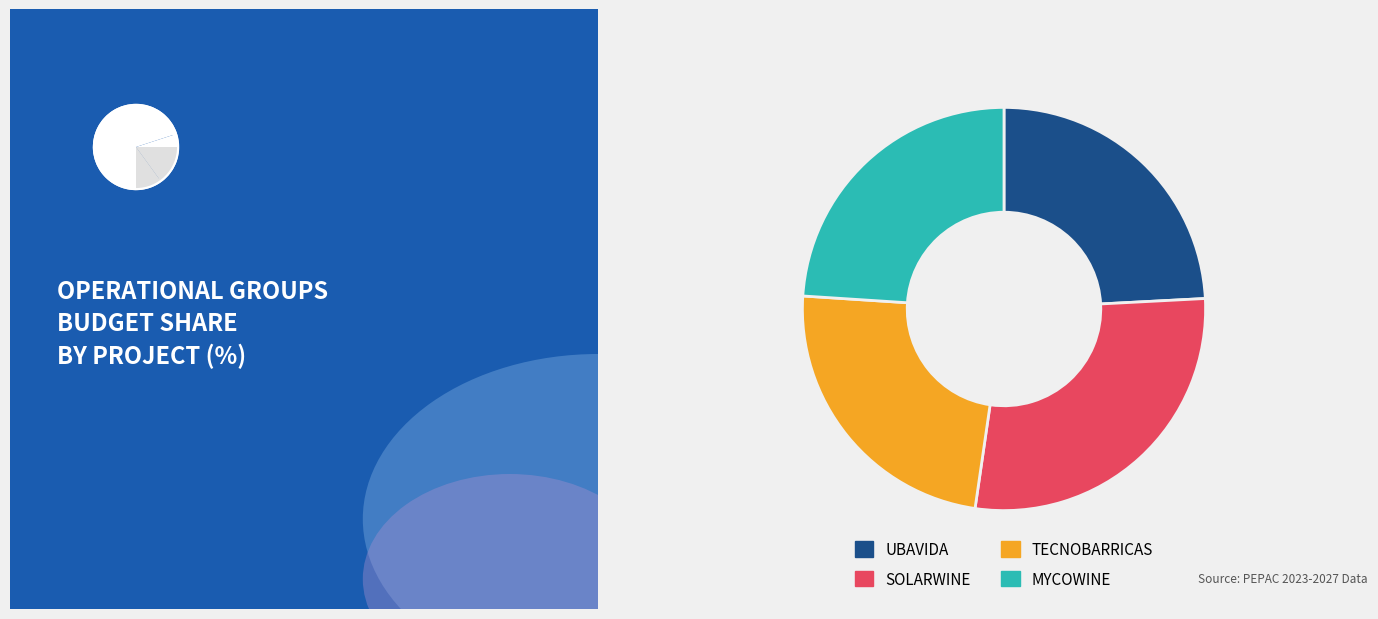

What is the total percentage of SOLARWINE and UBAVIDA?

52.3%